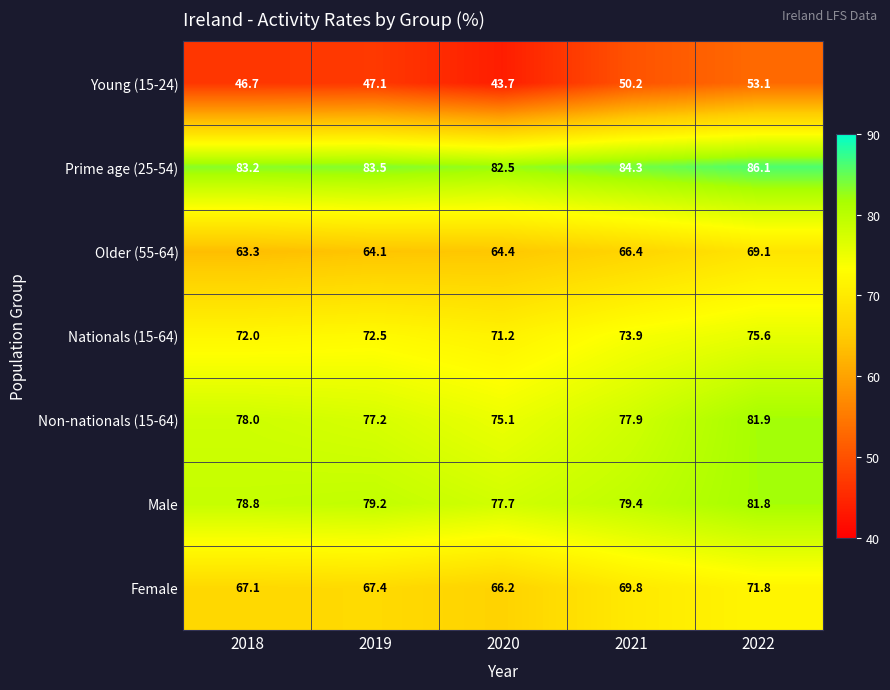

At which category is the sum across all series the highest?

2022